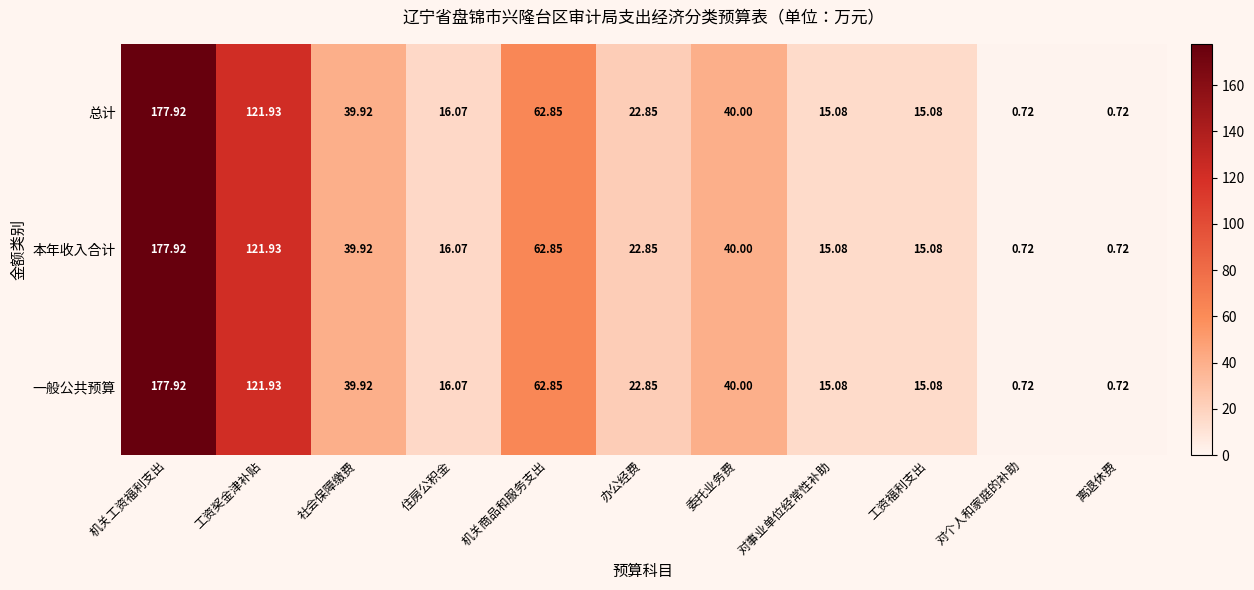

At which label does 一般公共预算 reach its peak?

机关工资福利支出